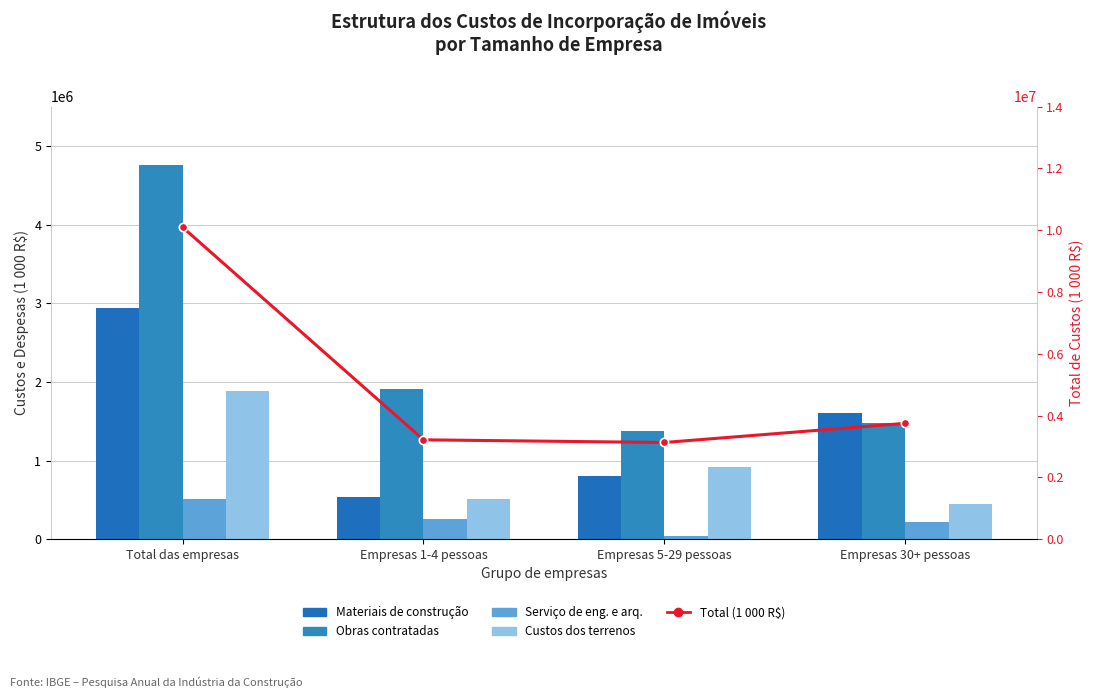

What is the value of the Serviço de eng. e arq. bar at the 4th from the left?

217874